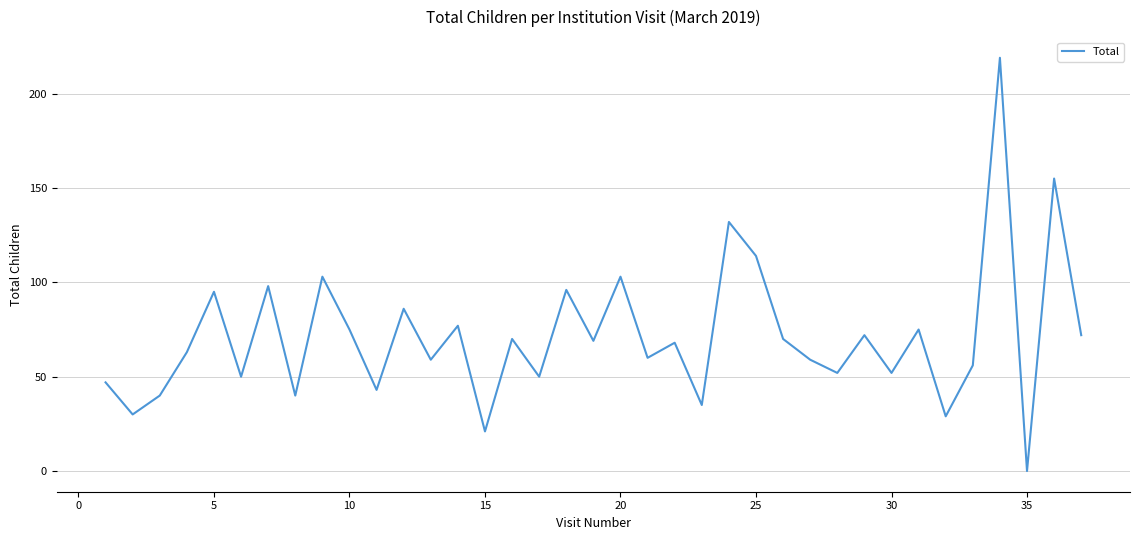

What is the greatest value displayed?

219